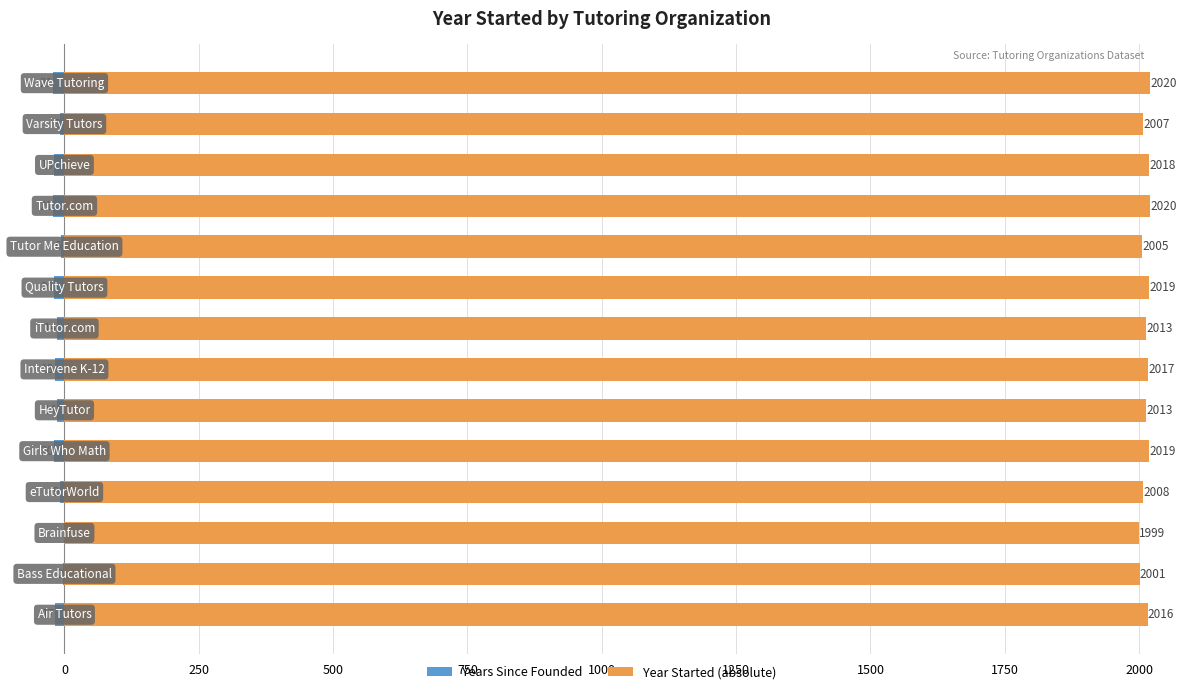

At how many categories does at least one series exceed -17?

14